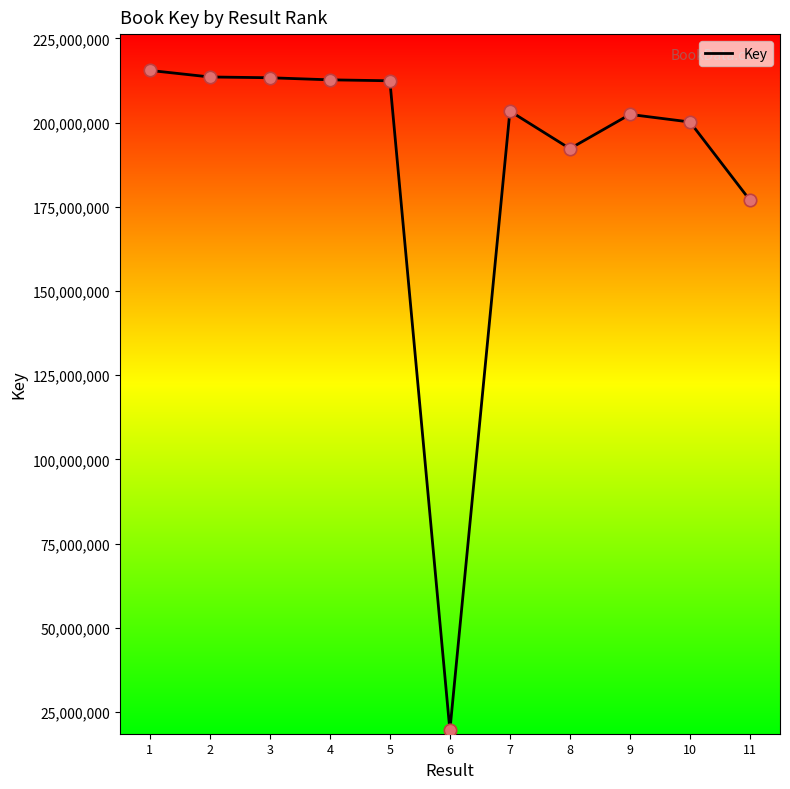

What is the change in value from 1 to 3?

-2177753